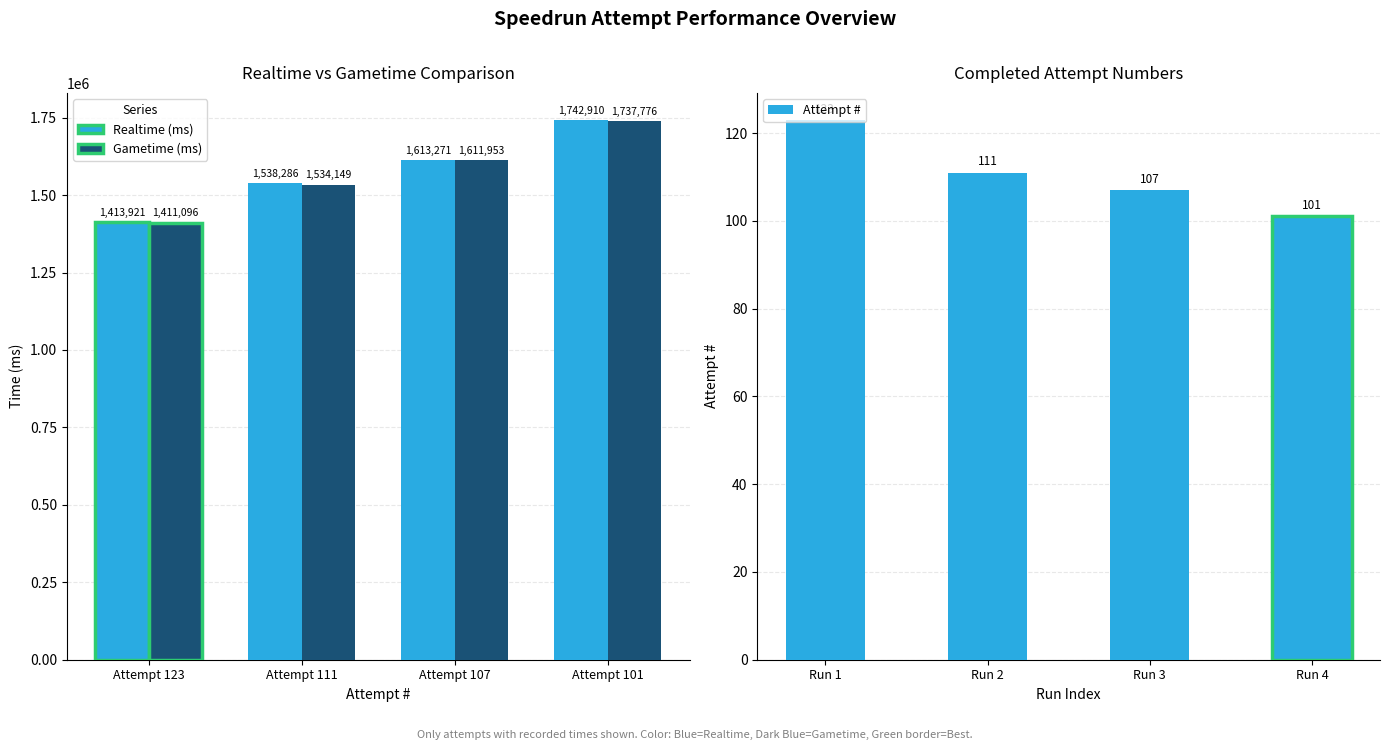

Between Attempt 111 and Attempt 107, which series saw the biggest shift?

Gametime (ms)